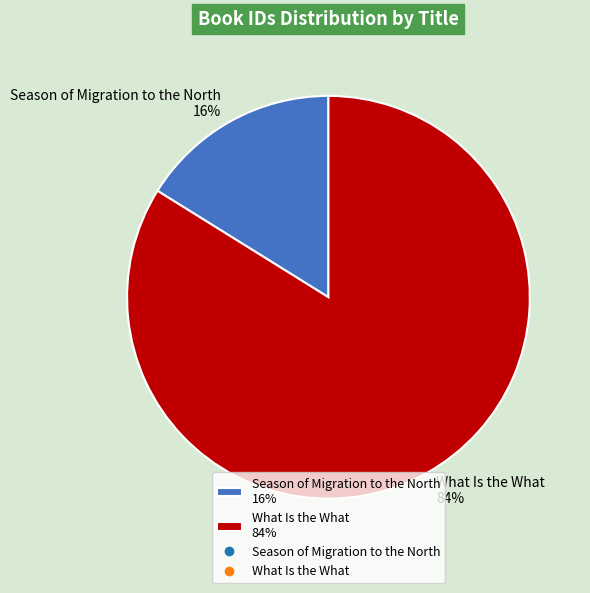

Is there a majority slice in this chart?

Yes